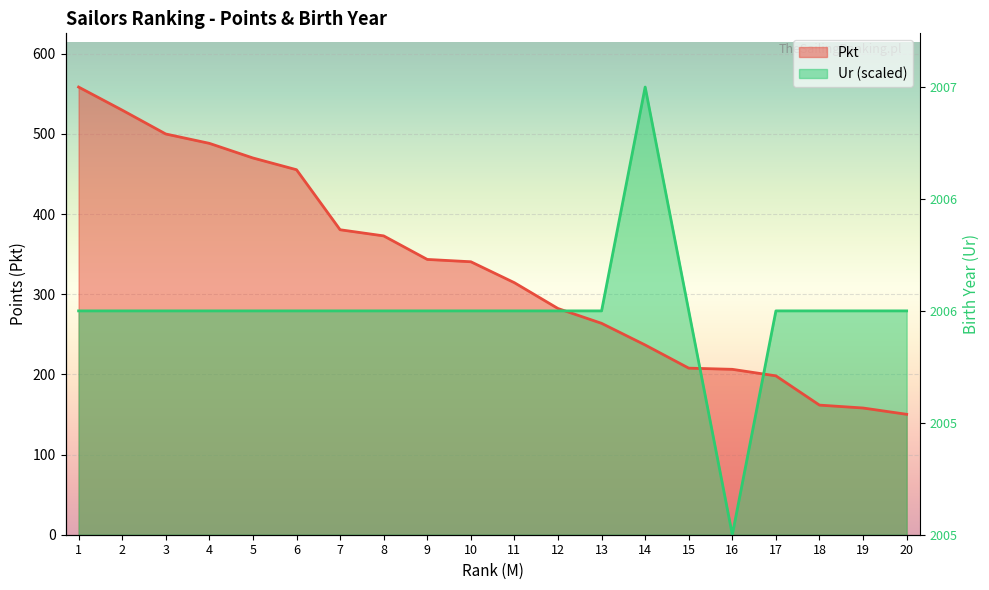

The Pkt series shows 340.4 at 10. True or false?

True